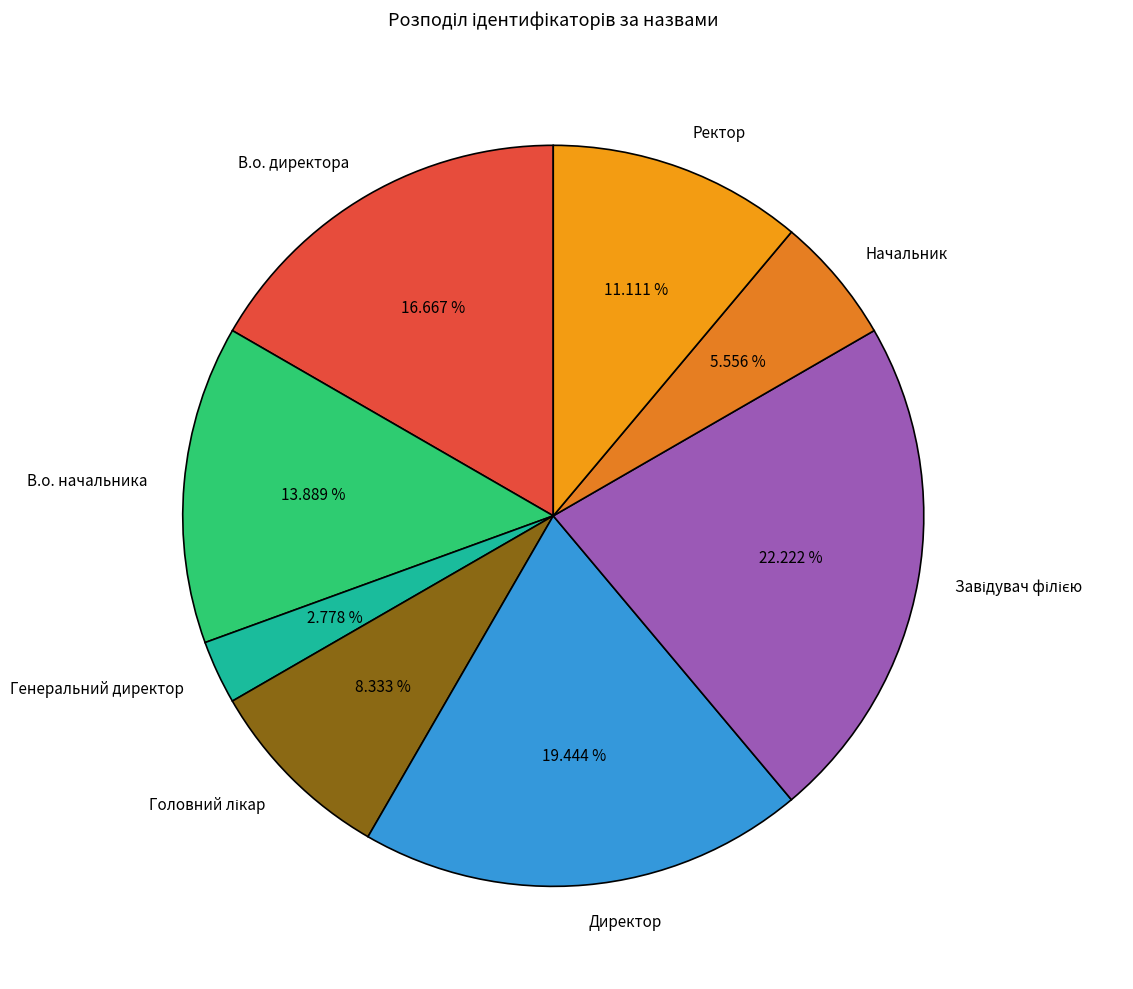

Which has a higher value, В.о. директора or В.о. начальника?

В.о. директора